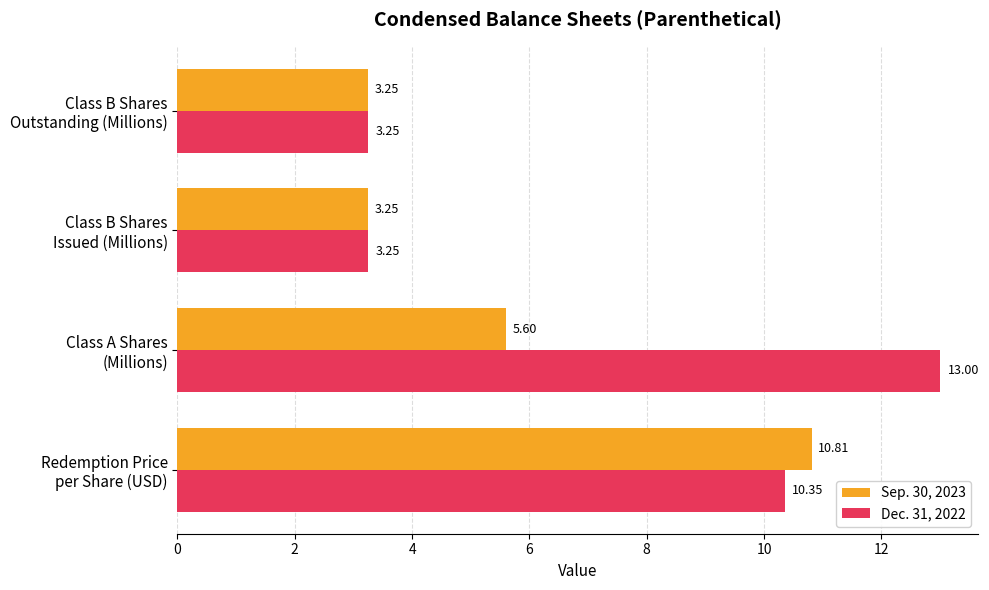

List the series in order of their peak value, lowest first.

Sep. 30, 2023, Dec. 31, 2022